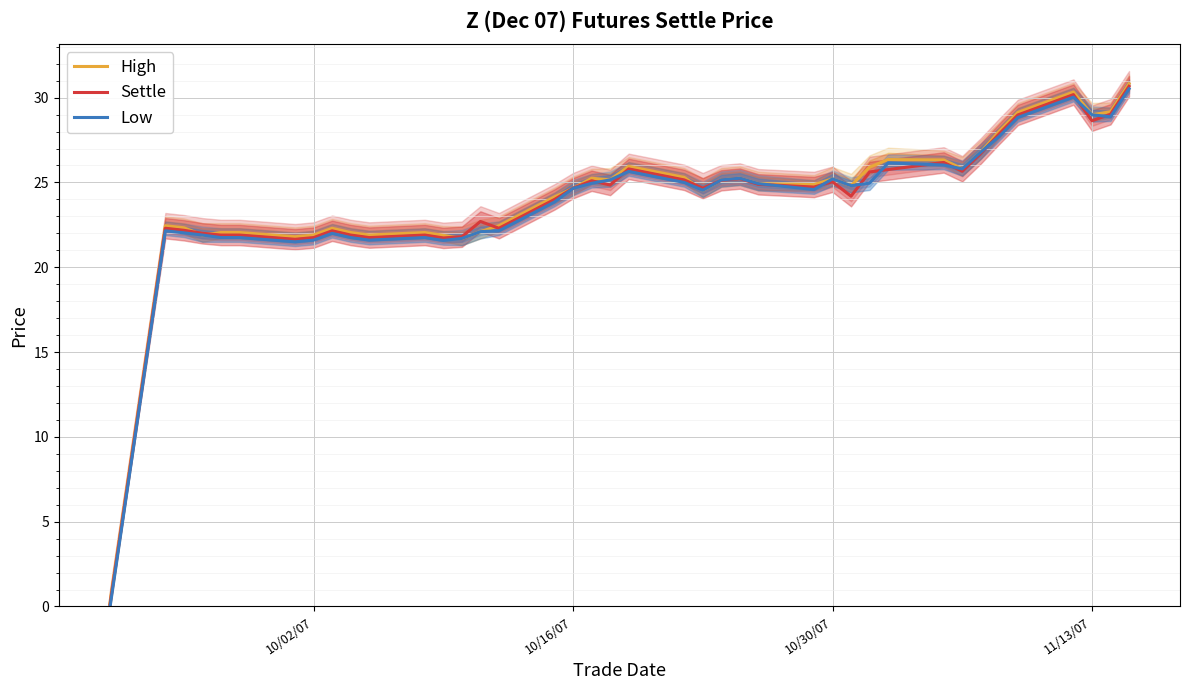

Count the number of categories in the chart.

40